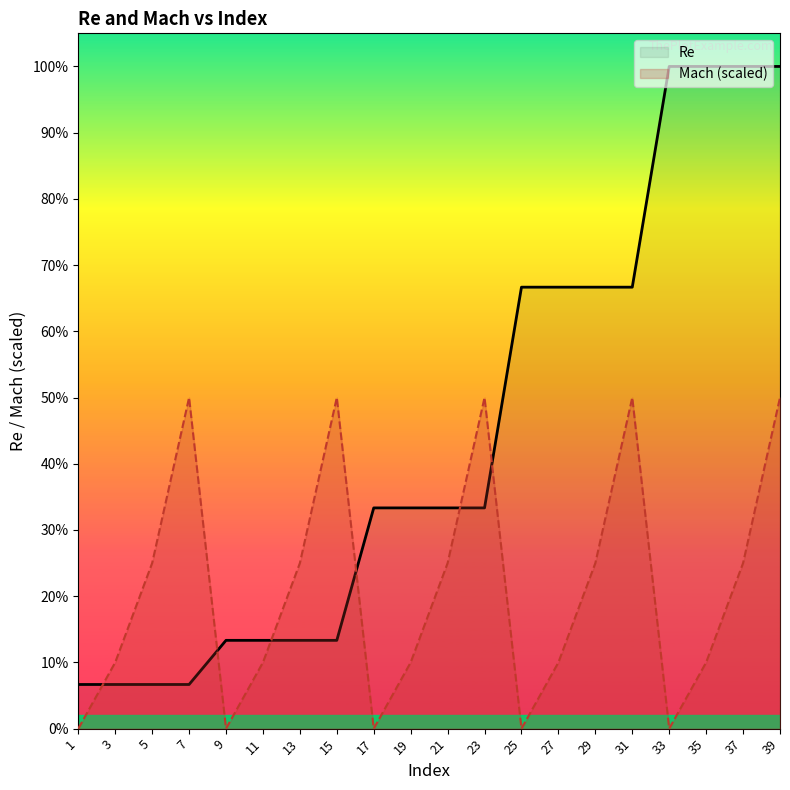

List the series in order of their peak value, lowest first.

Mach (scaled), Re